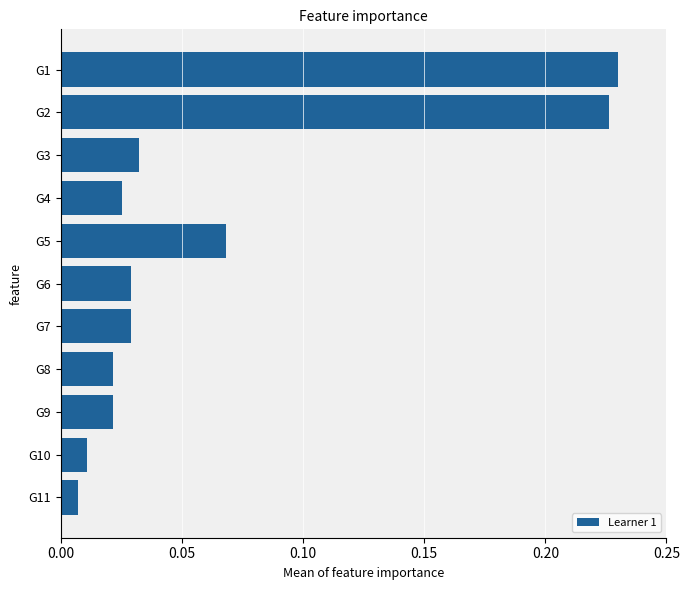

True or false: the data shows 0.1 at G2.

False